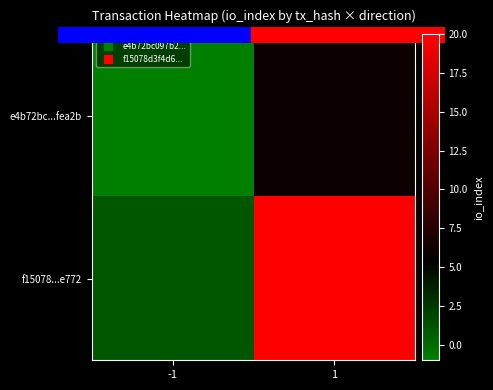

At -1, list the series in order from largest to smallest.

f15078...e772, e4b72bc...fea2b